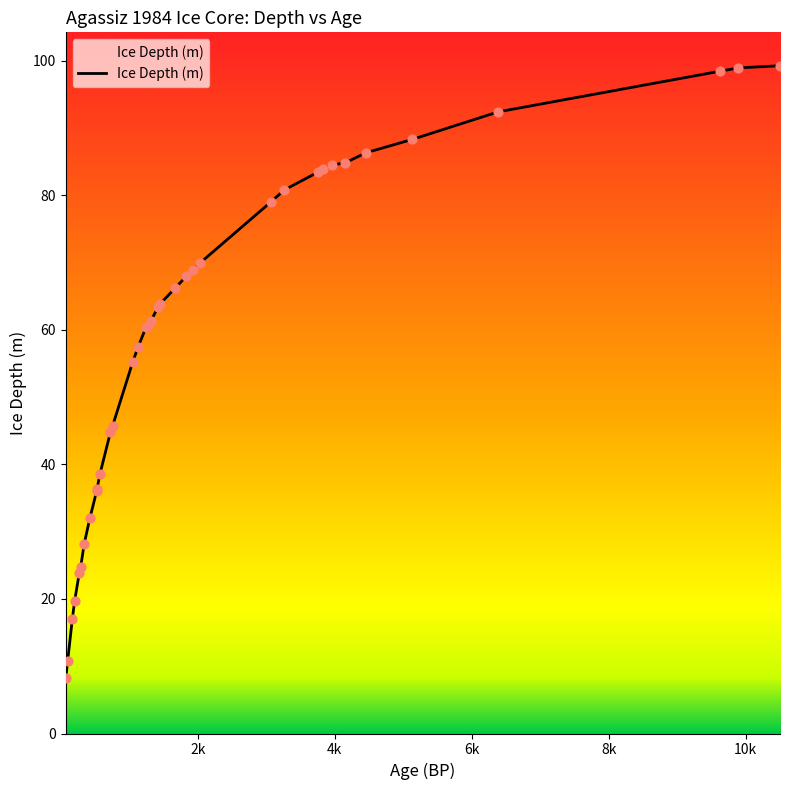

What is the greatest value displayed?

99.2